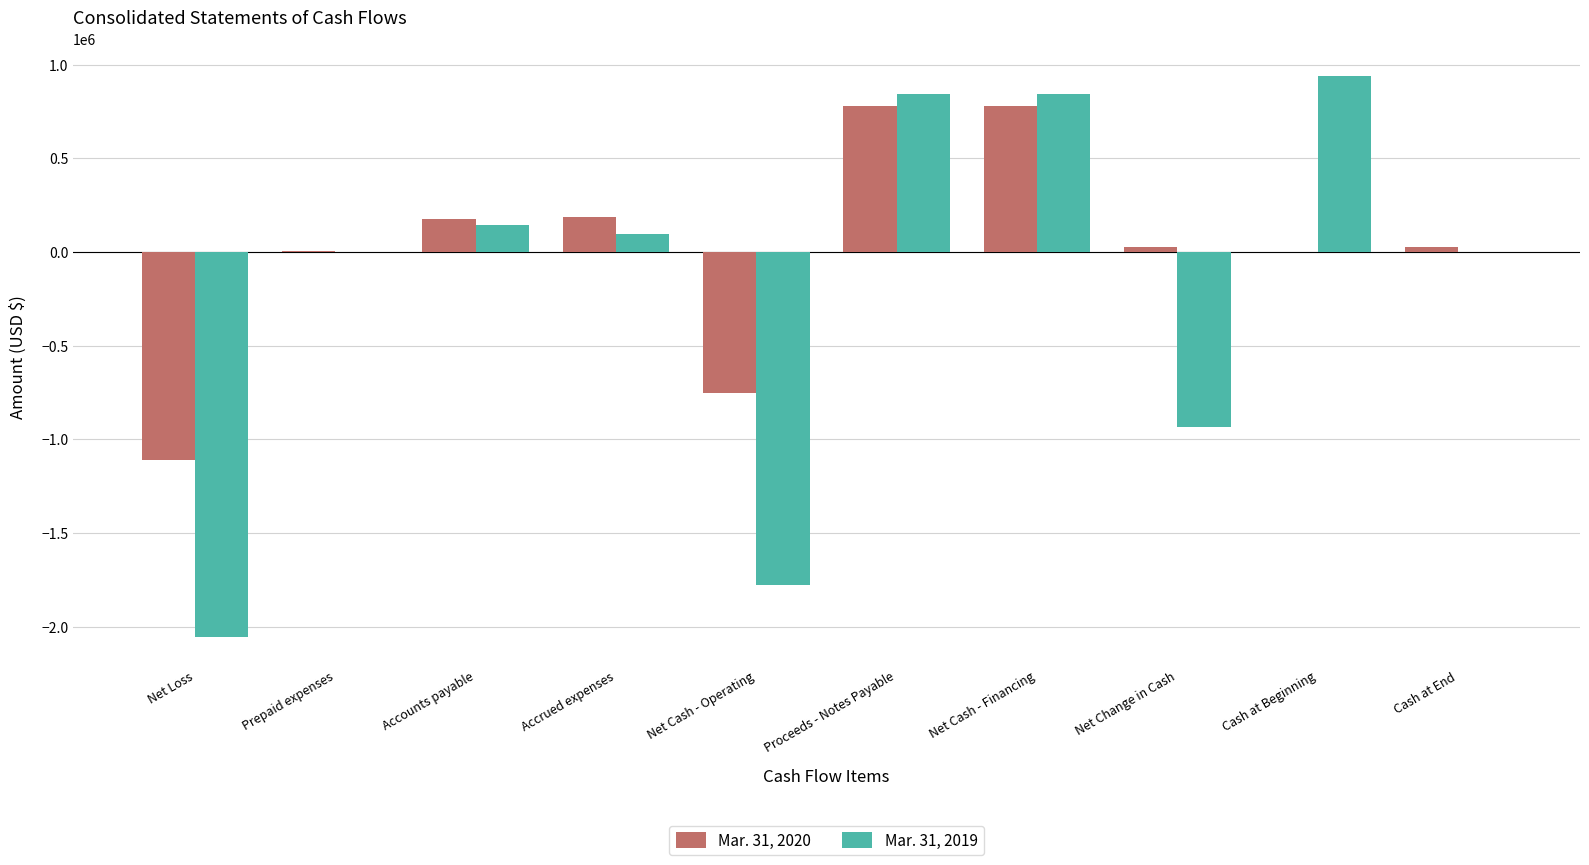

What are all the series names shown in the legend?

Mar. 31, 2020, Mar. 31, 2019